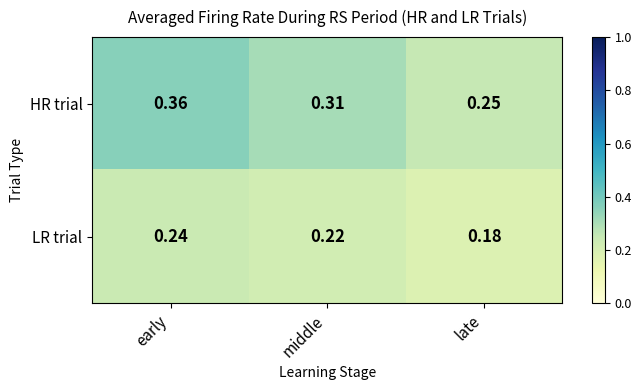

Between early and middle, which series saw the biggest shift?

HR trial